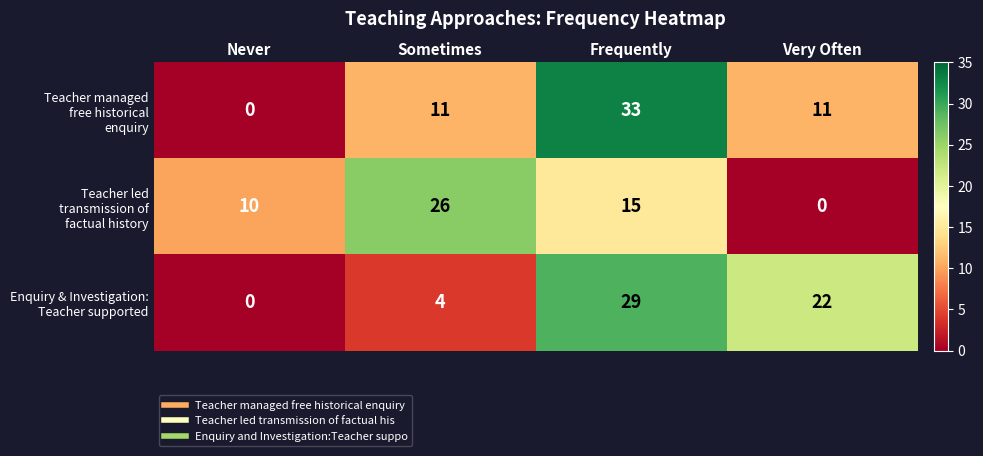

How many series are shown in this chart?

3